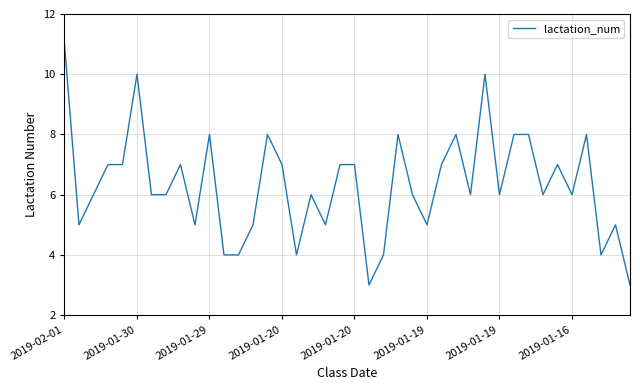

What is the difference between the maximum and minimum values?

8